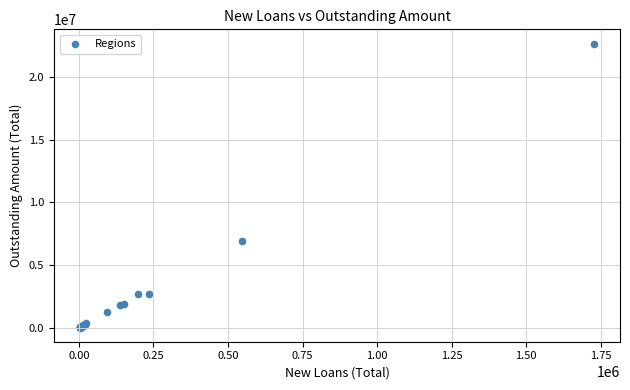

What Y value in the scatter plot is closest to 11341864?

6925726